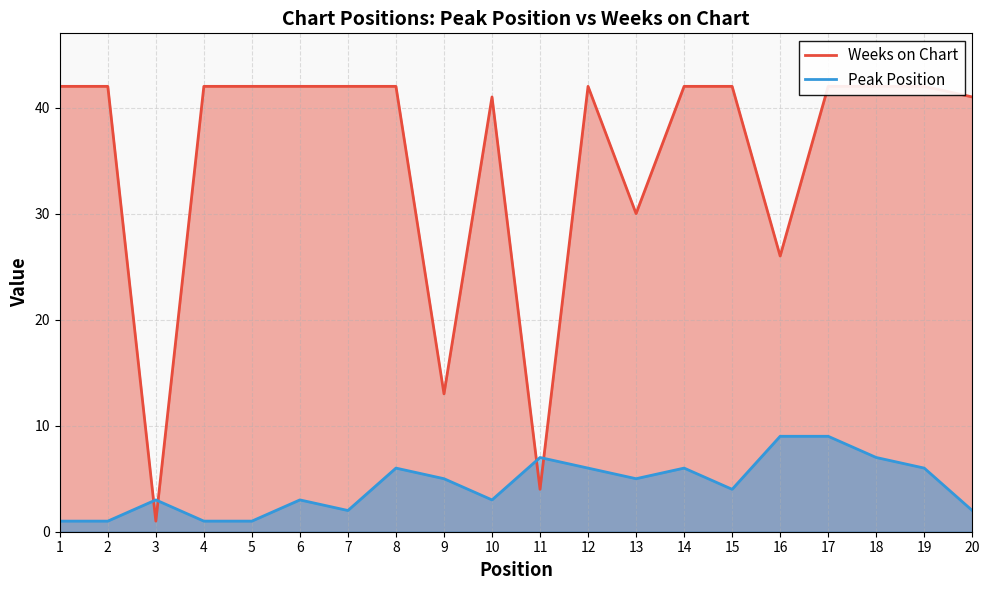

What is the minimum value shown in the chart?

1